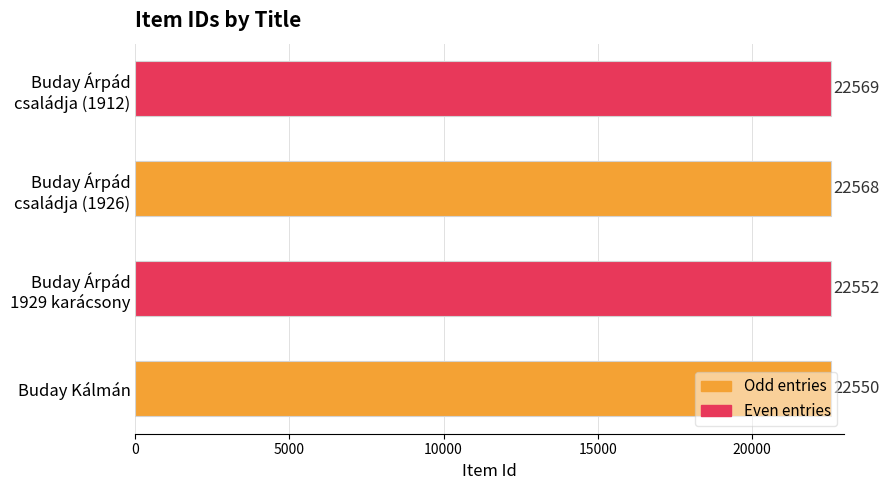

What is the average value?

22560